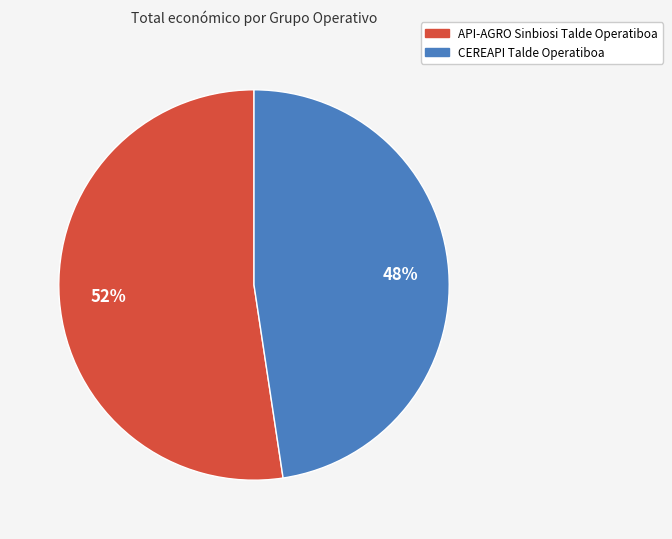

Does API-AGRO Sinbiosi Talde Operatiboa account for over 50% of the chart?

Yes